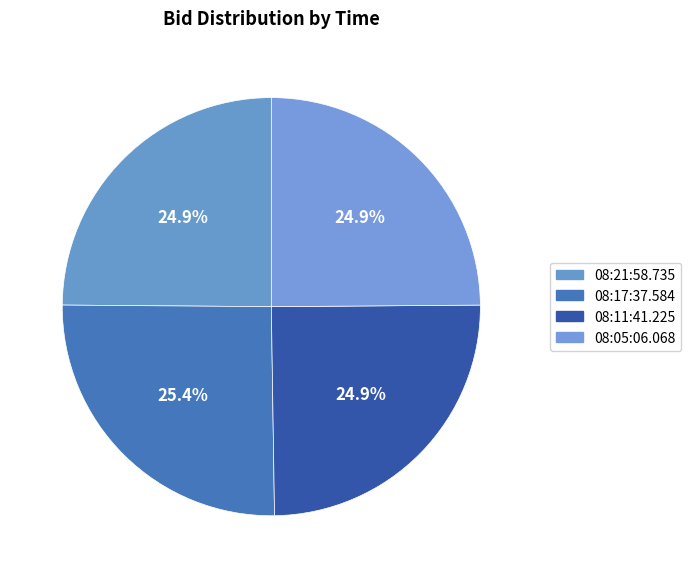

To the nearest percent, what percentage of the pie is 08:05:06.068?

25%